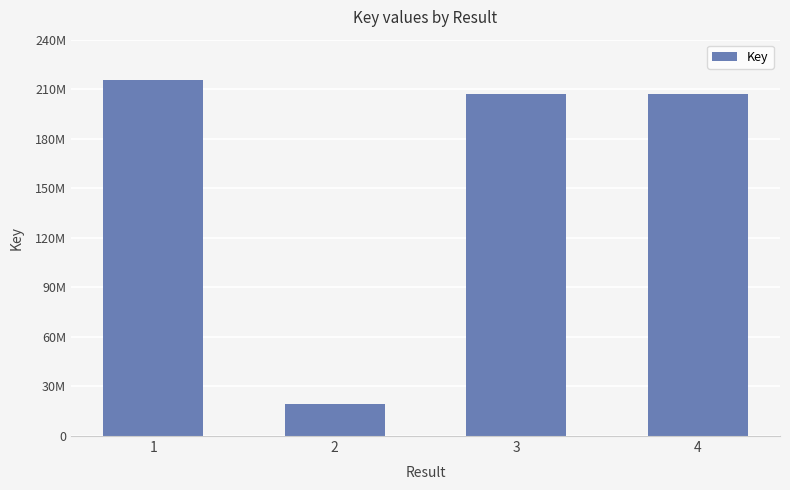

What is the value of the 3rd bar from the left?

207292038